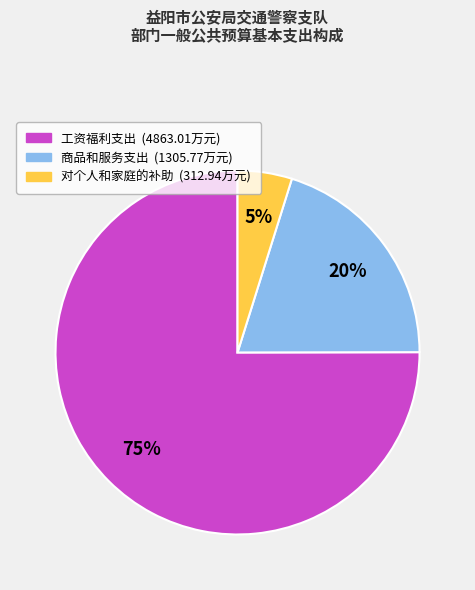

To the nearest percent, what percentage of the pie is 商品和服务支出?

20%